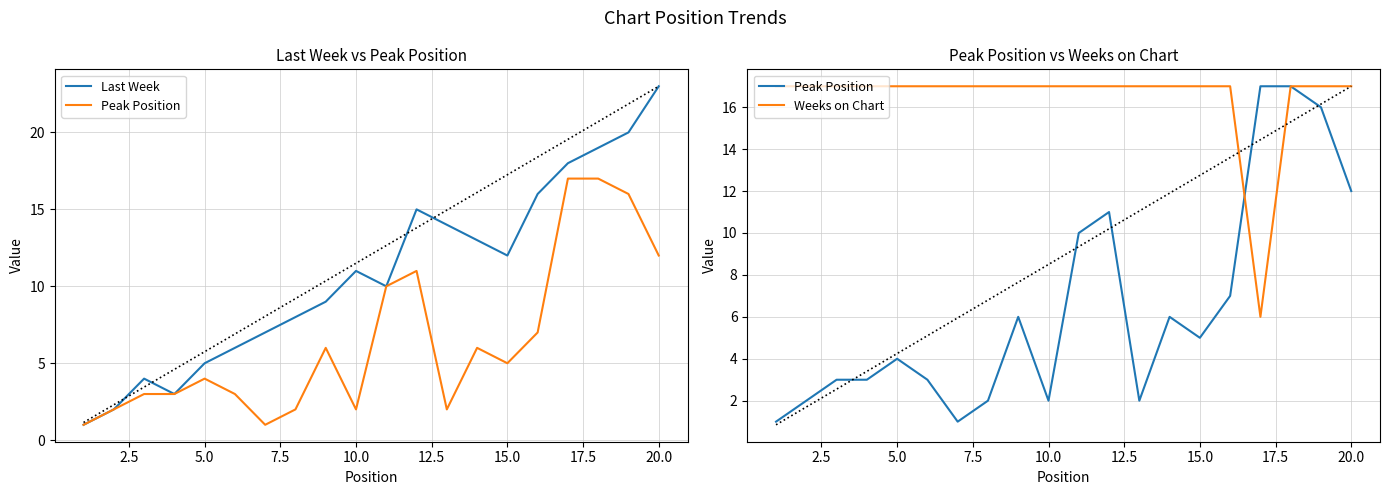

What is the difference between the maximum and minimum values in the Last Week series?

22